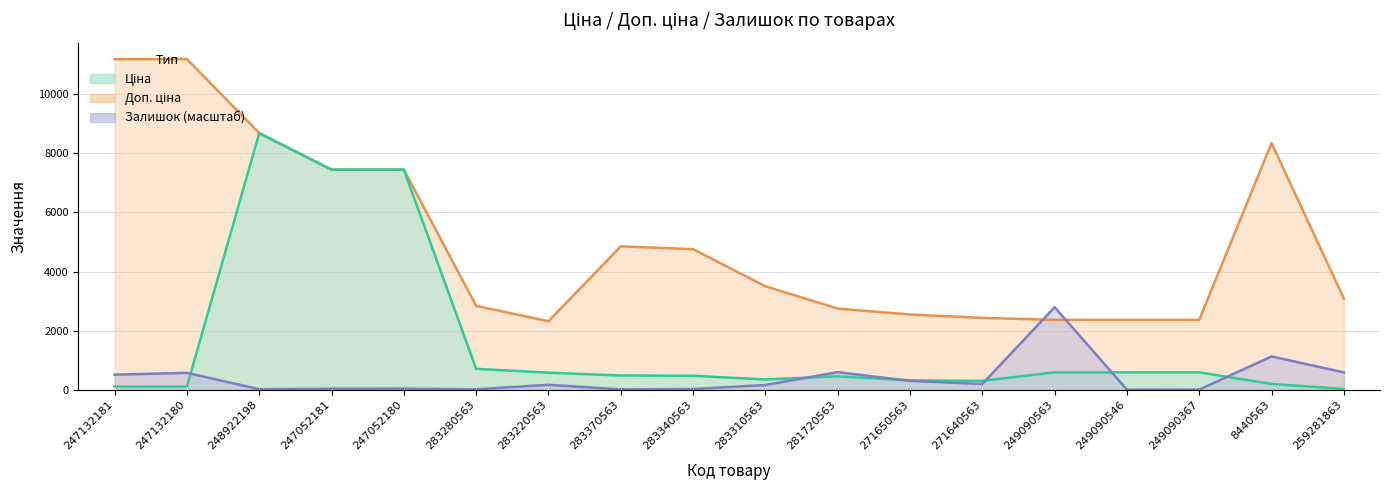

At which label does Ціна first exceed 485?

248922198